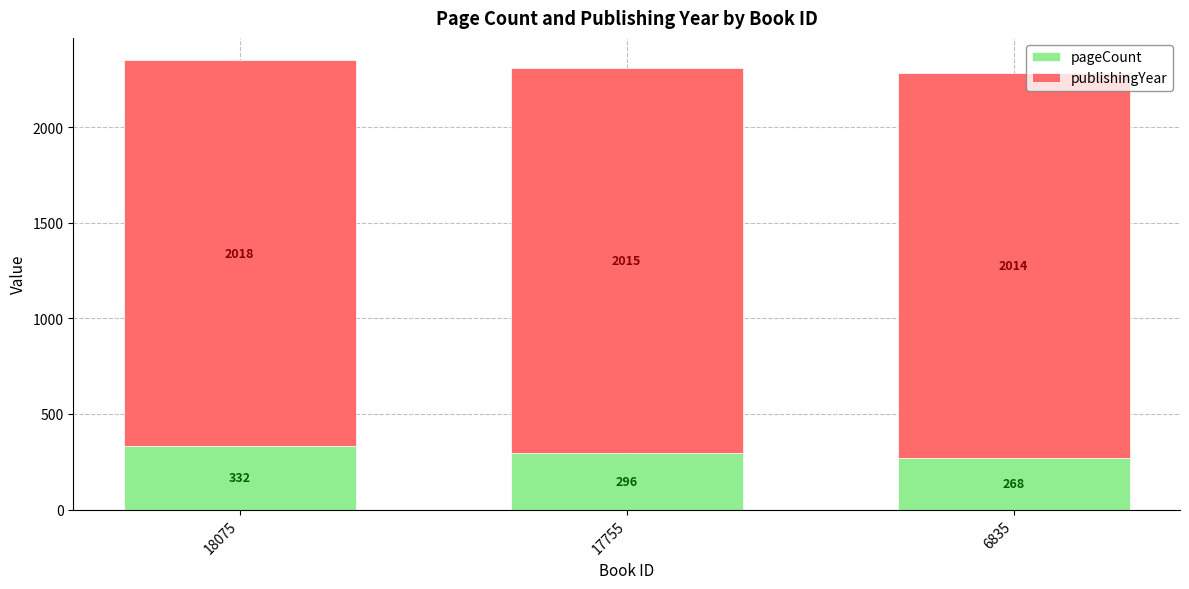

What is the maximum value for pageCount?

332